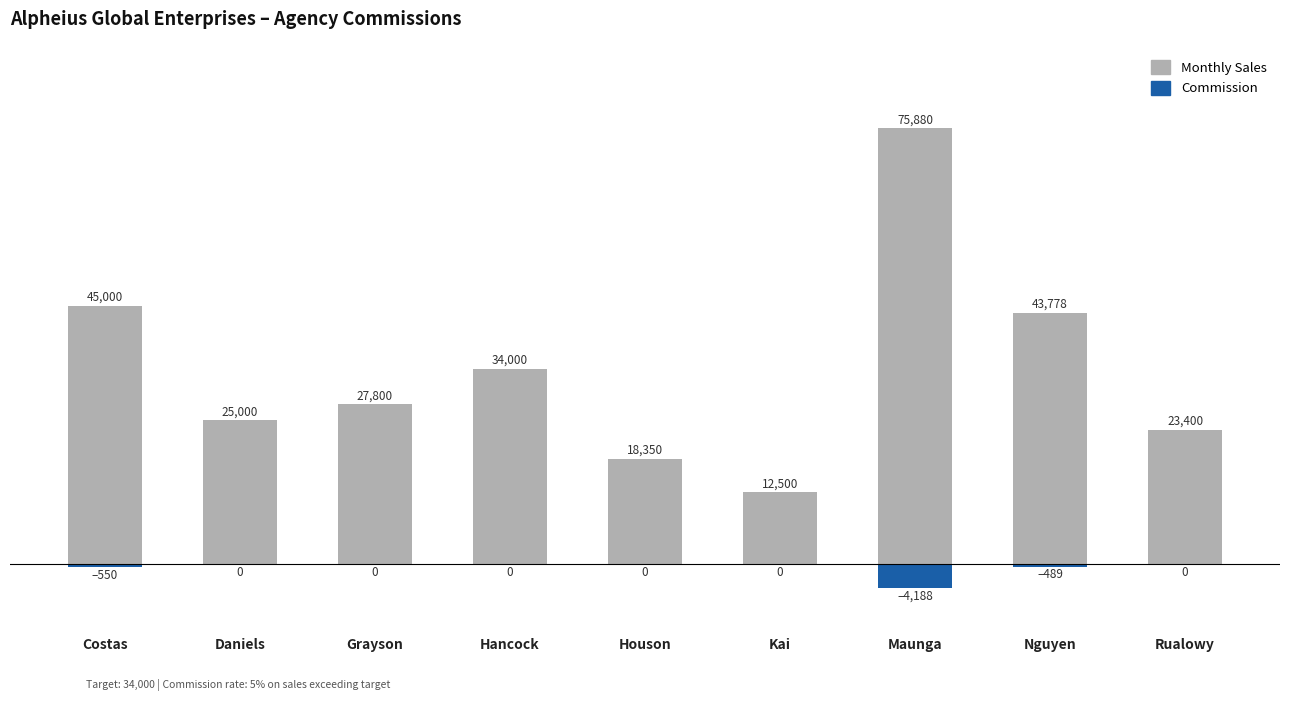

Reading left to right, transcribe all the data shown in this chart.

Monthly Sales: Costas=45000.0	Daniels=25000.0	Grayson=27800.0	Hancock=34000.0	Houson=18350.0	Kai=12500.0	Maunga=75880.0	Nguyen=43778.0	Rualowy=23400.0
Commission: Costas=-550.0	Daniels=0.0	Grayson=0.0	Hancock=0.0	Houson=0.0	Kai=0.0	Maunga=-4188.0	Nguyen=-488.9	Rualowy=0.0